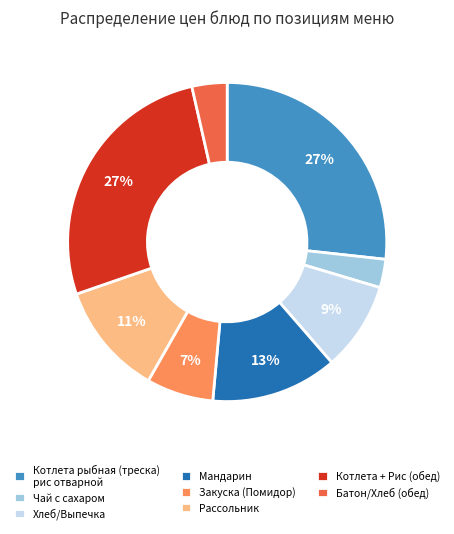

The Рассольник slice represents 11% of the pie. True or false?

True